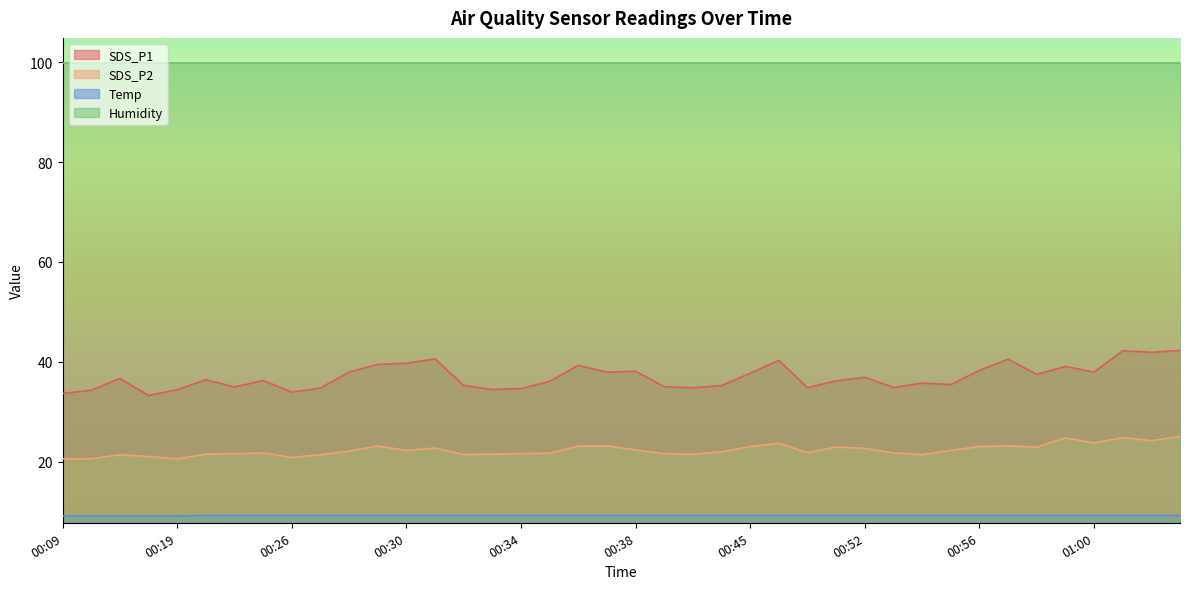

At which category does SDS_P1 reach its first local peak?

00:16